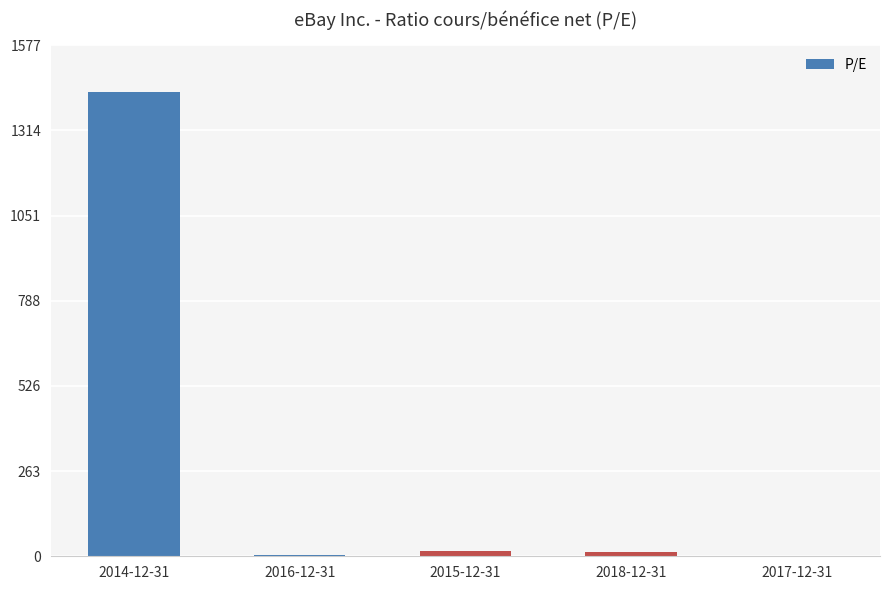

What is the sum of all values?

1467.1